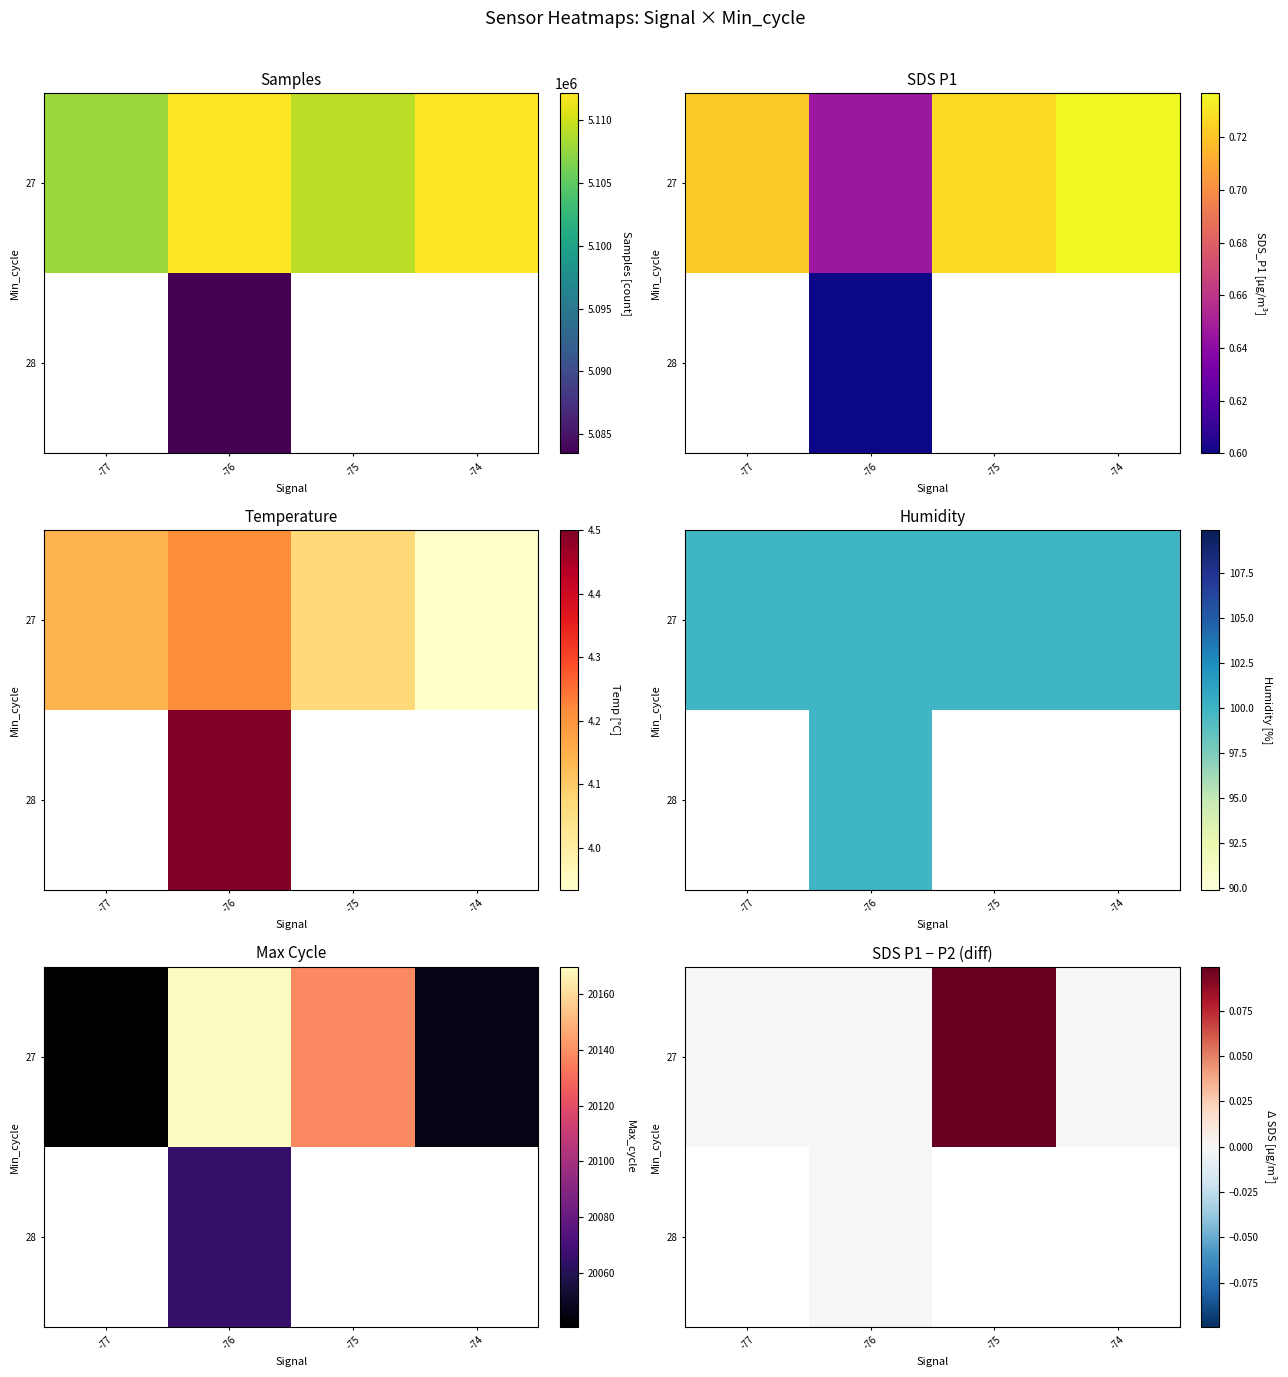

Between -74 and -77, which is larger?

-74